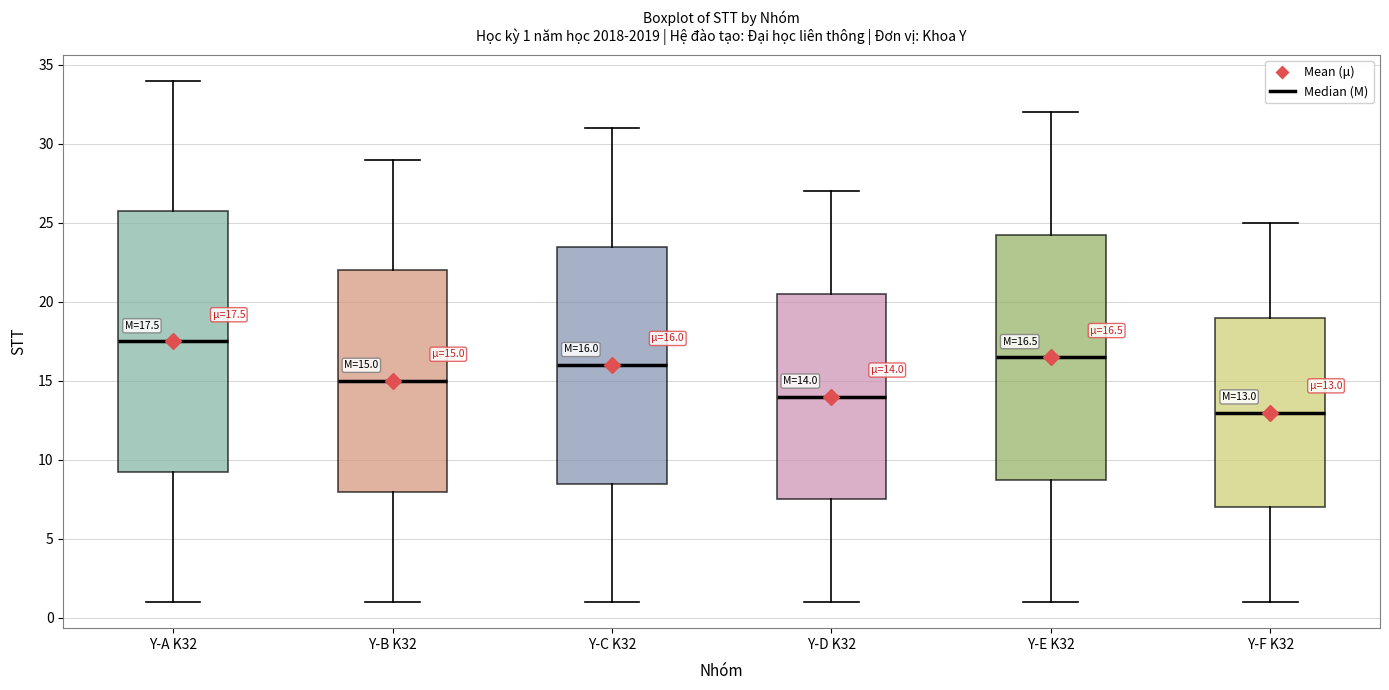

Which box has the lowest median line?

Y-F K32